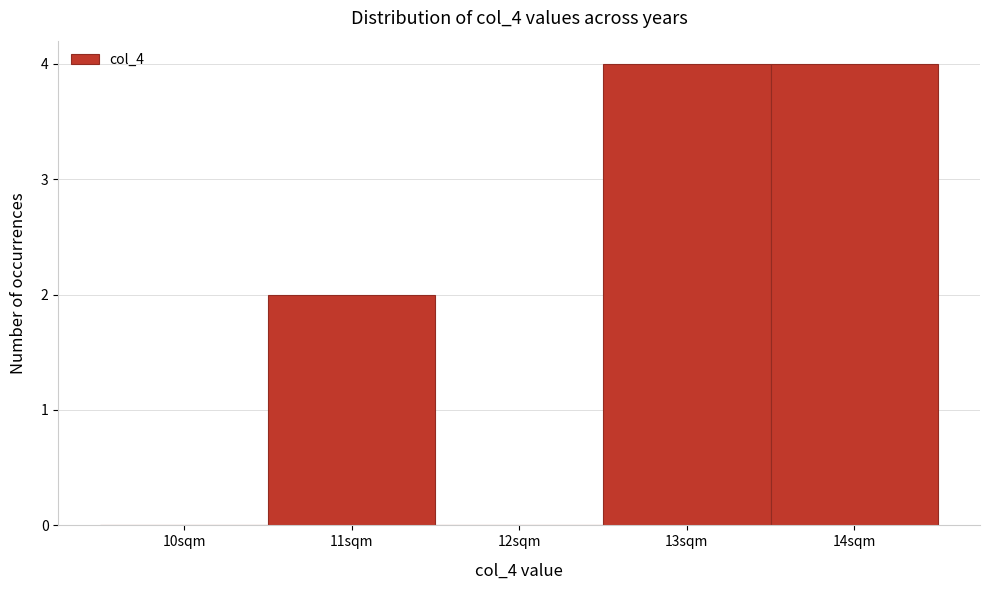

Reading left to right, transcribe all the data shown in this chart.

10sqm=0	11sqm=2	12sqm=0	13sqm=4	14sqm=4